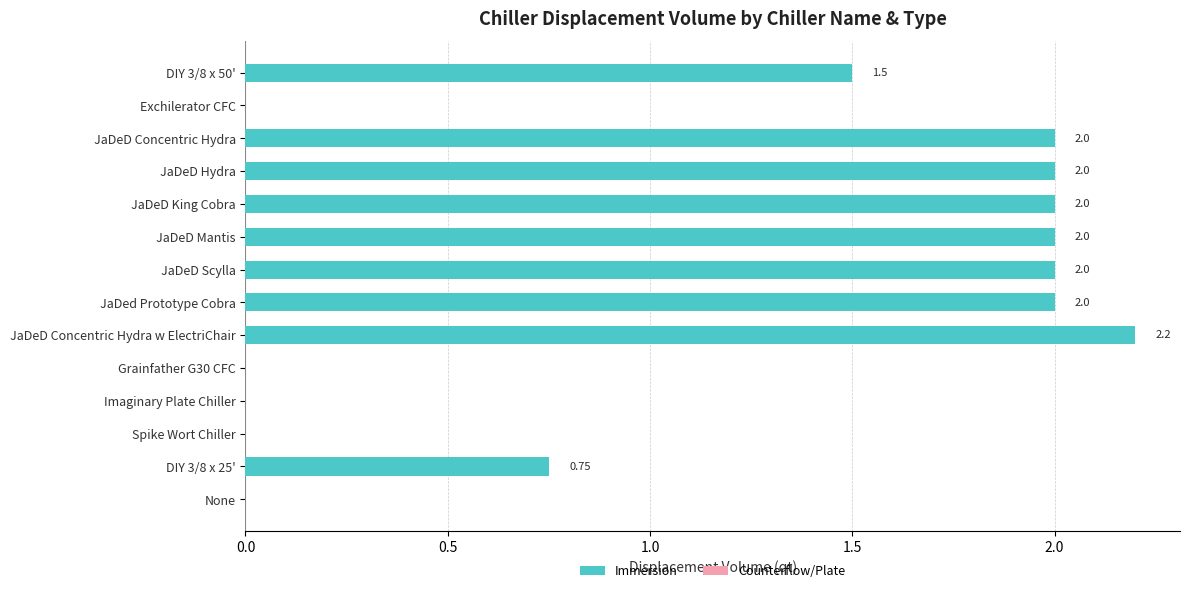

Which category has the highest value across all series?

JaDeD Concentric Hydra w ElectriChair